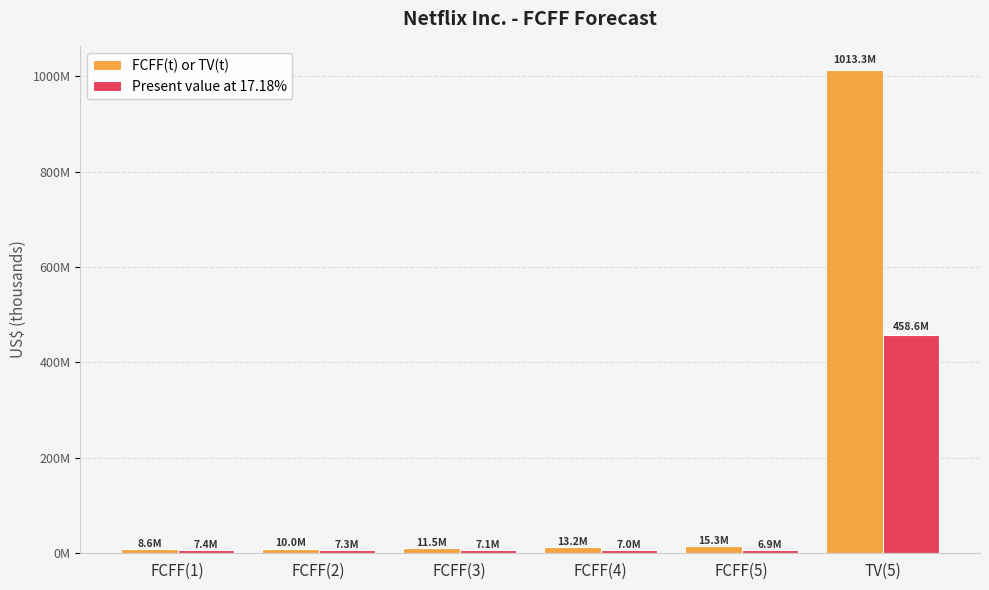

At which label is Present value at 17.18% closest to 232754399?

FCFF(1)